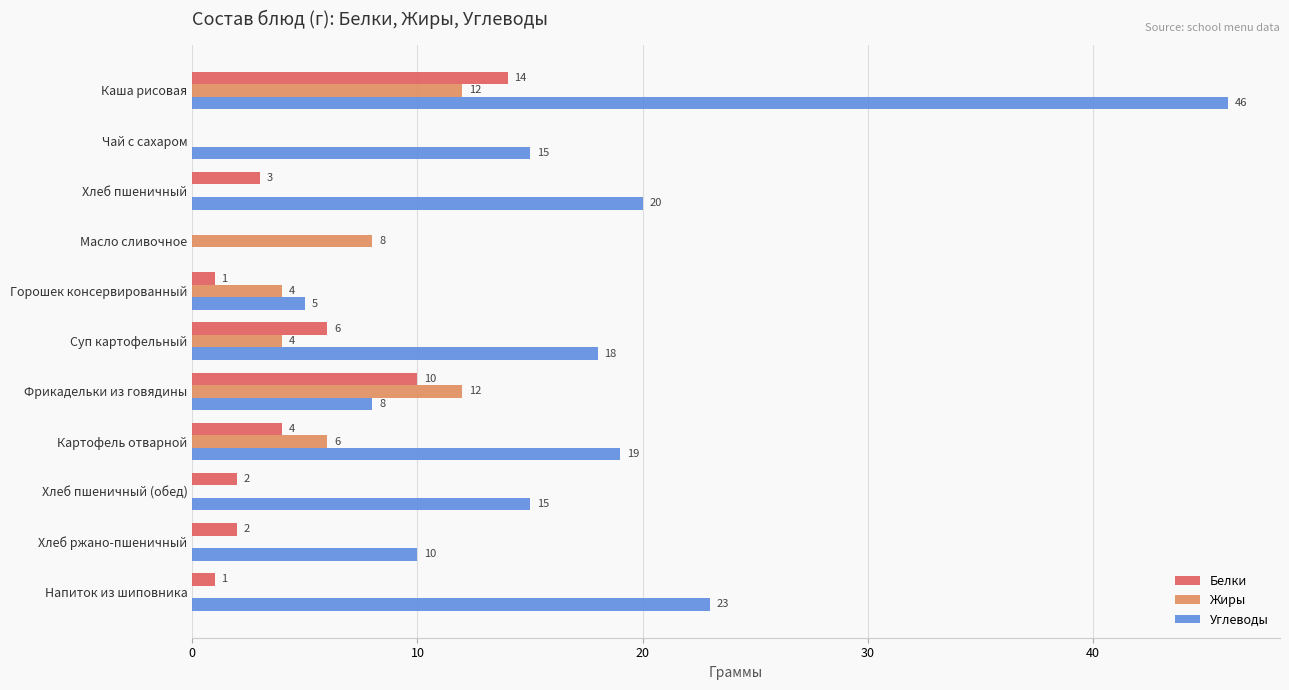

What is the sum of all Жиры values?

46